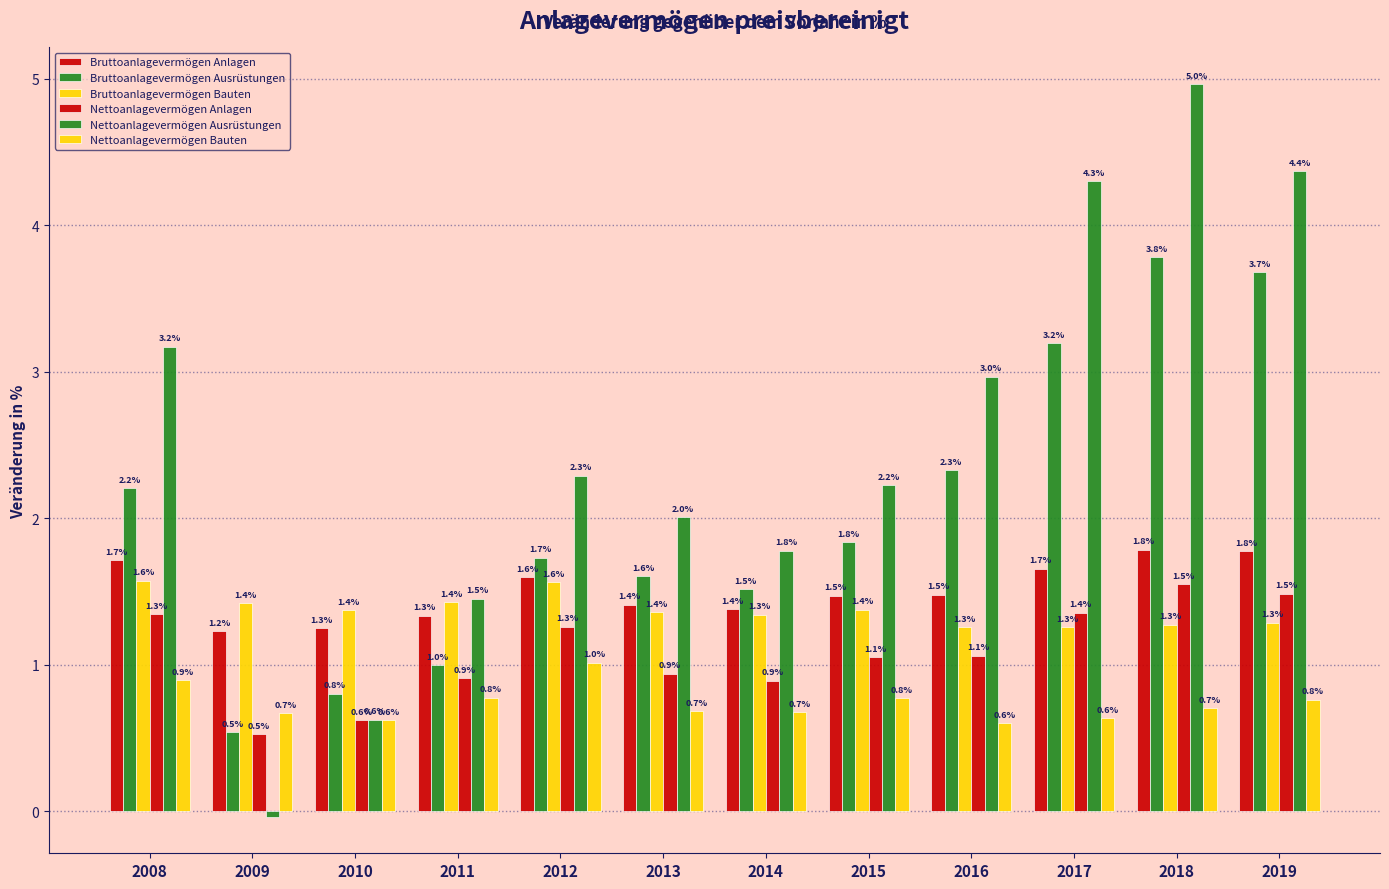

At how many categories does at least one series exceed 3?

4